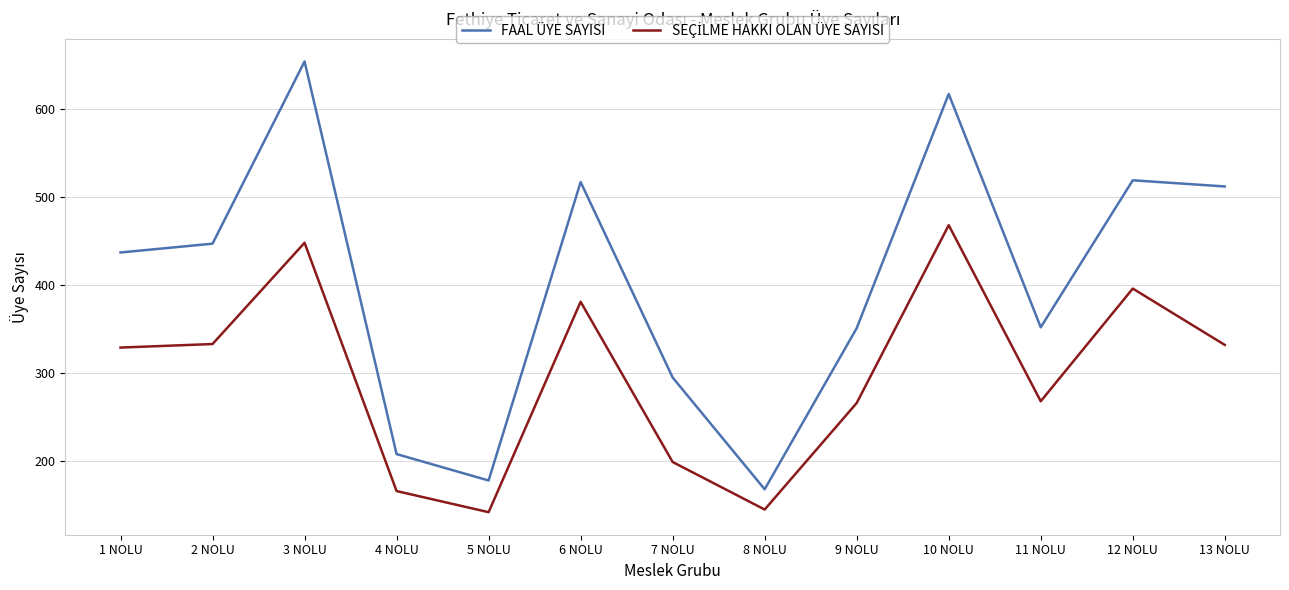

Which series has the largest total across all categories?

FAAL ÜYE SAYISI